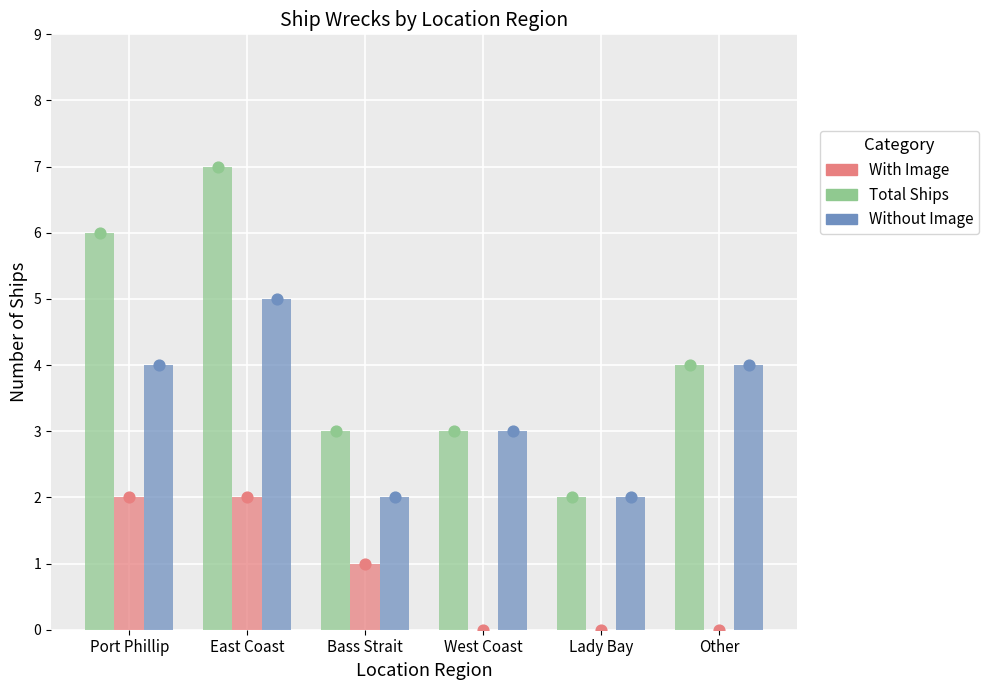

Is the value of Total Ships at Port Phillip greater than the value of With Image at Other?

Yes